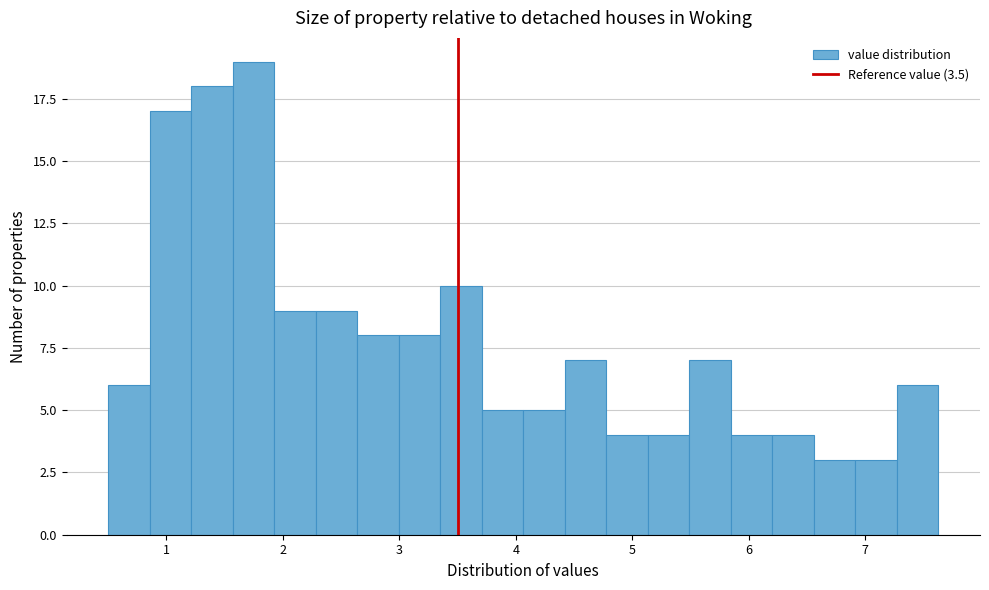

Around what value on the x-axis is the tallest bar? Give the approximate position of its centre, as read against the axis.

1.7